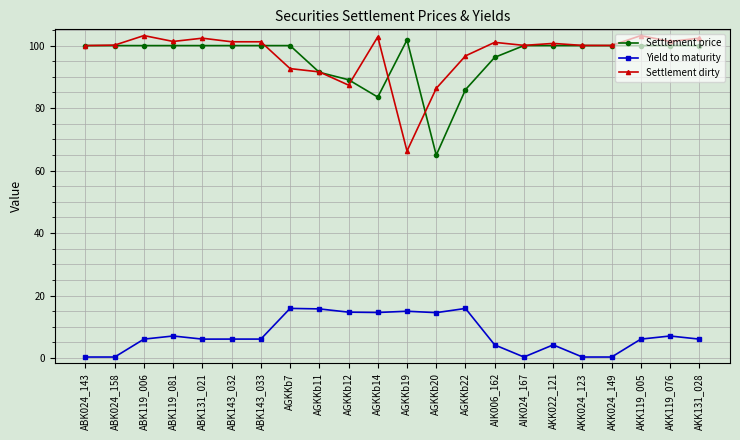

What is the greatest value displayed?

103.2